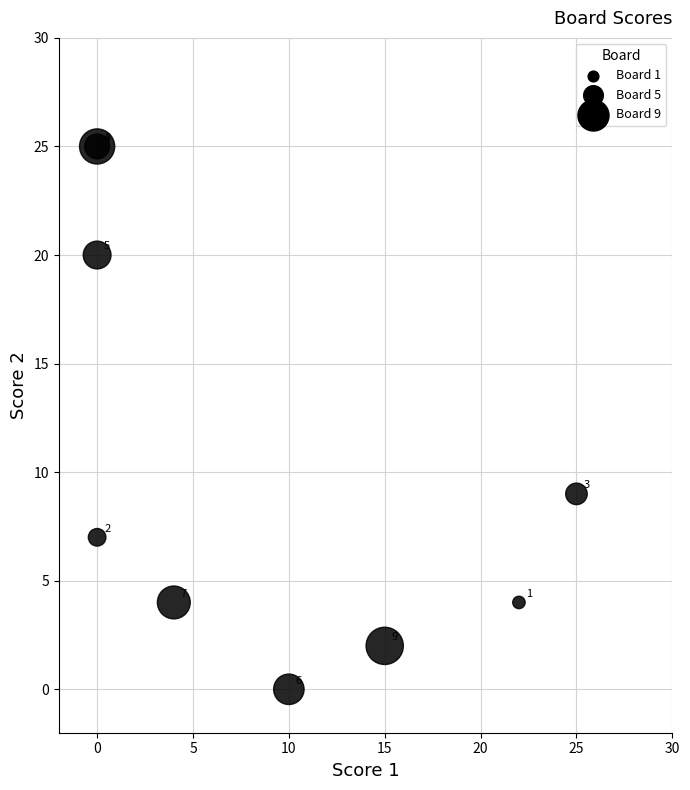

What Y value in the scatter plot is closest to 12?

9